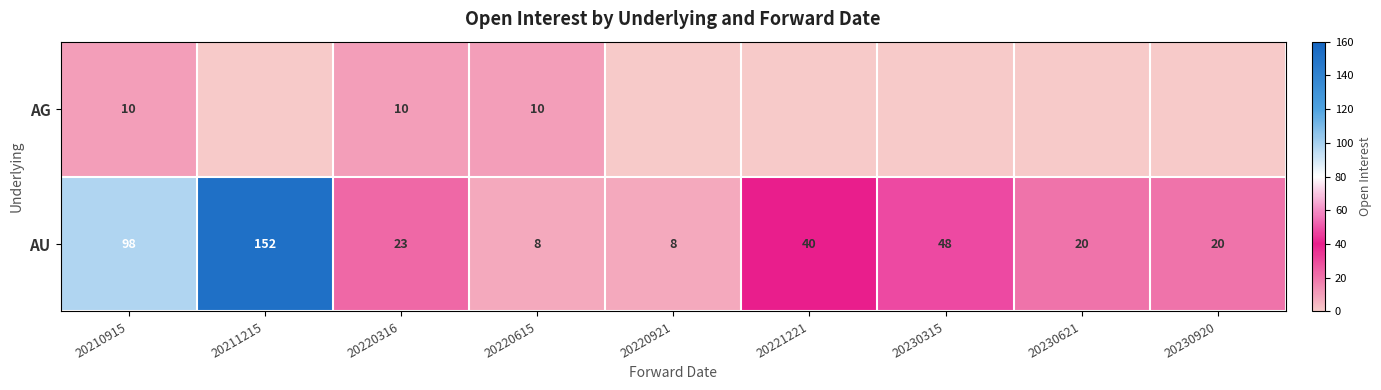

What is the difference between the AU values at 20211215 and 20220615?

144